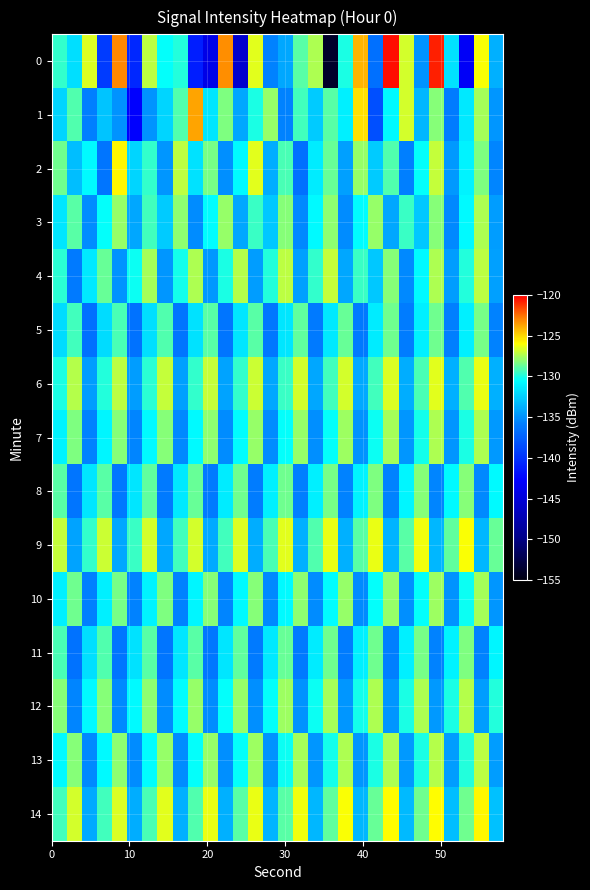

Which series has the largest total across all categories?

14